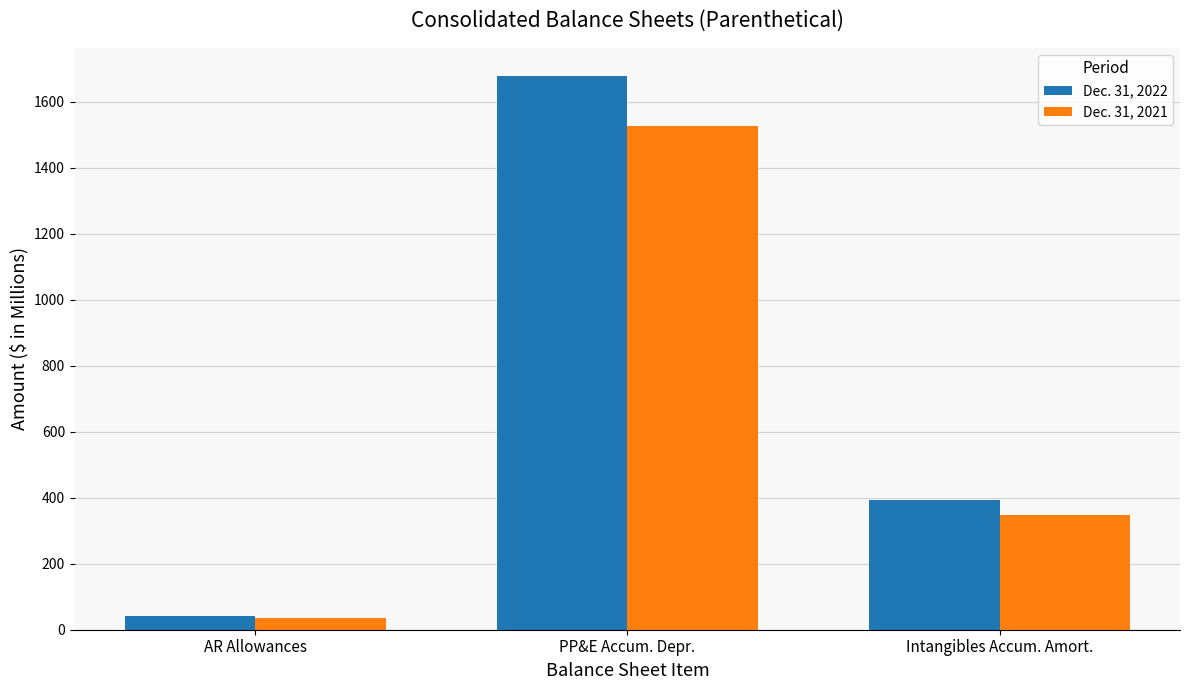

Which series has the largest total across all categories?

Dec. 31, 2022